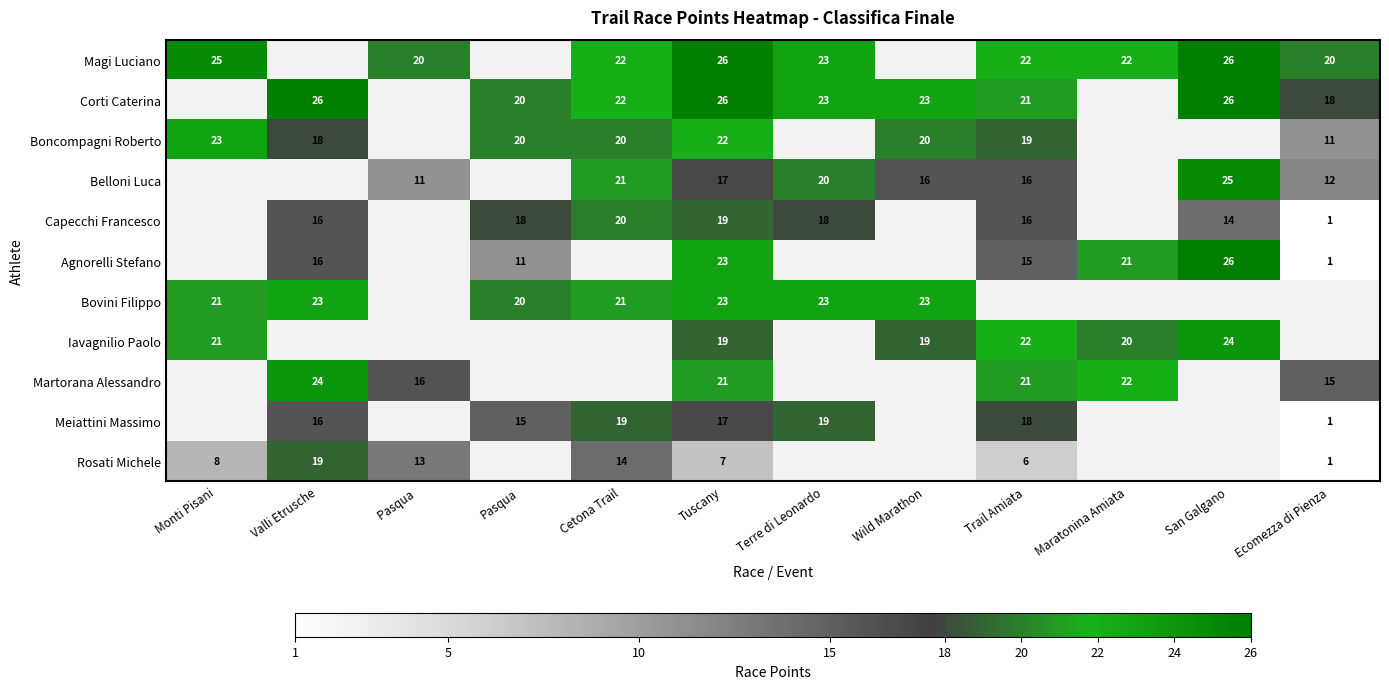

Which category has the lowest value across all series?

Ecomezza di Pienza